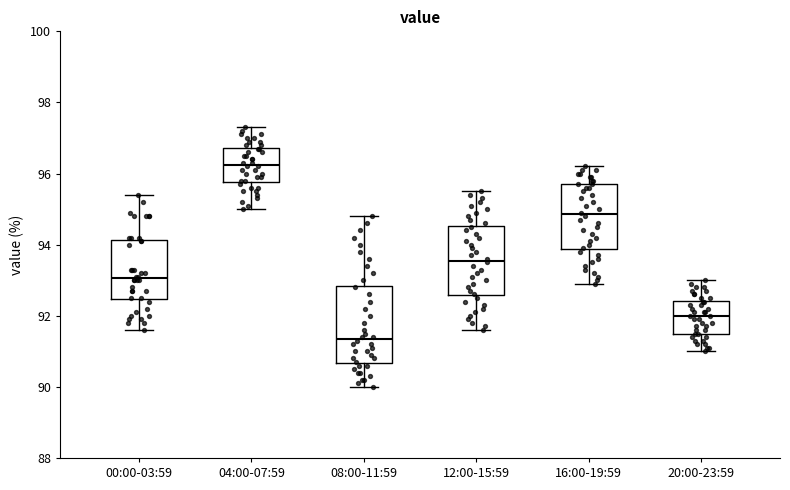

Reading left to right, read every box against the y-axis: the position of its median line, the range the box covers, and the ends of its whiskers. The values are not printed on the chart, so give them approximately, as read against the axis.

00:00-03:59: median 93.0, box 92.4 to 94.2, whiskers 91.6 to 95.4
04:00-07:59: median 96.2, box 95.8 to 96.8, whiskers 95.0 to 97.4
08:00-11:59: median 91.4, box 90.6 to 92.8, whiskers 90.0 to 94.8
12:00-15:59: median 93.6, box 92.6 to 94.6, whiskers 91.6 to 95.6
16:00-19:59: median 94.8, box 93.8 to 95.8, whiskers 93.0 to 96.2
20:00-23:59: median 92.0, box 91.6 to 92.4, whiskers 91.0 to 93.0